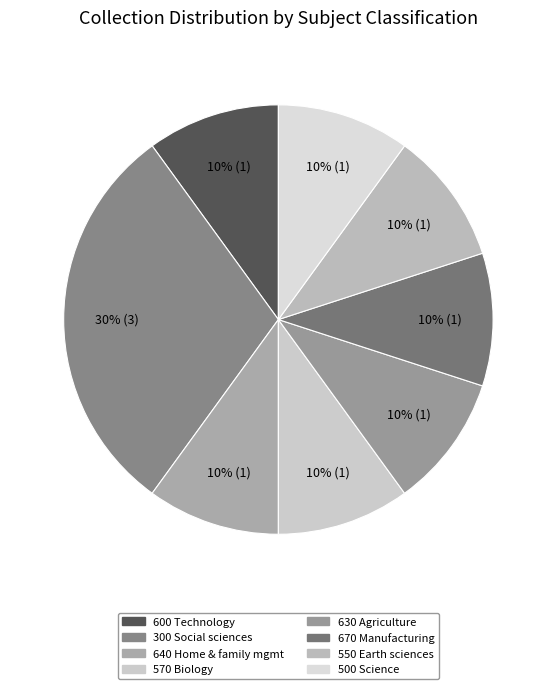

How many slices are in this pie chart?

8